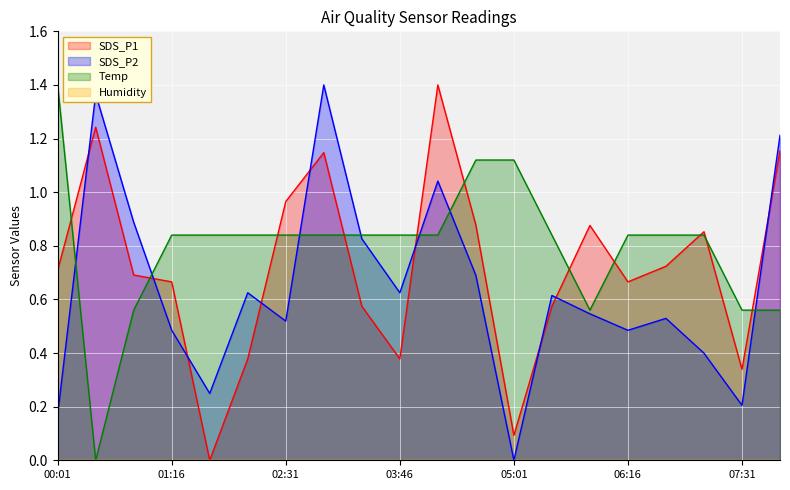

At 06:16, list the series in order from smallest to largest.

SDS_P2, SDS_P1, Temp